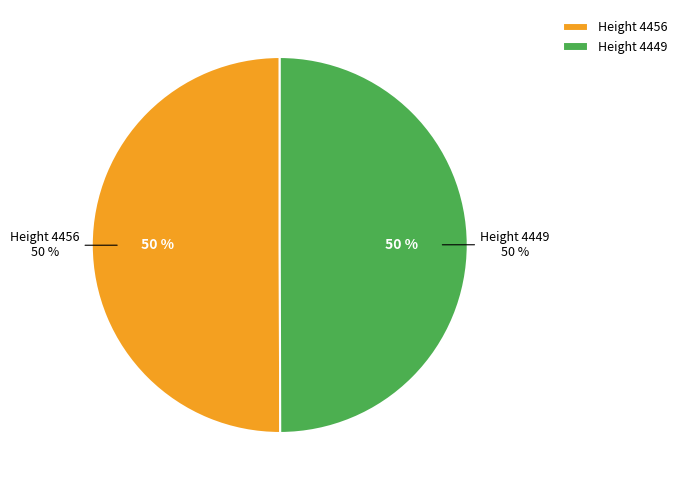

Does 4449 represent more than half of the total?

No